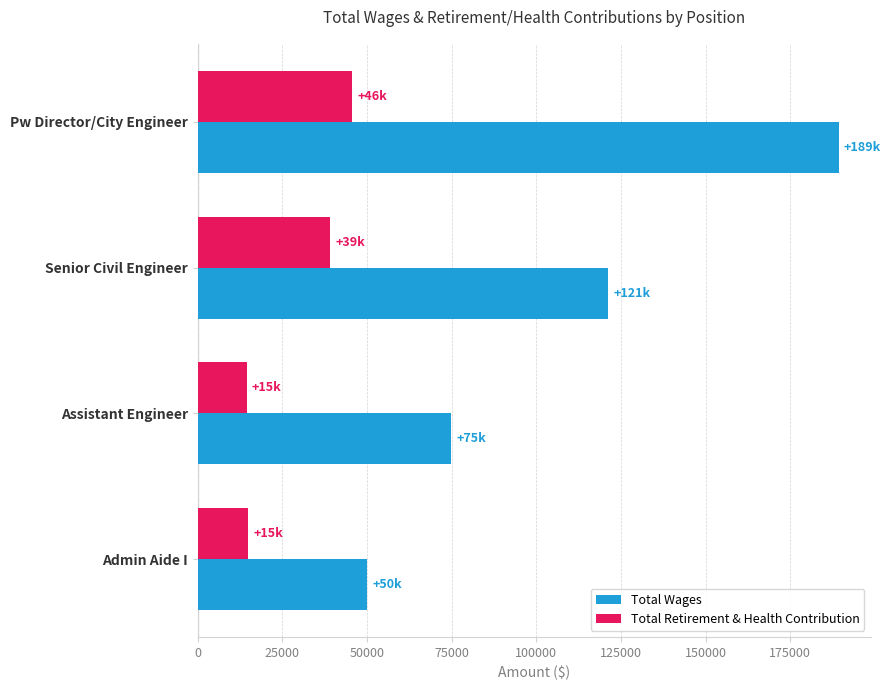

Which series has the largest total across all categories?

Total Wages